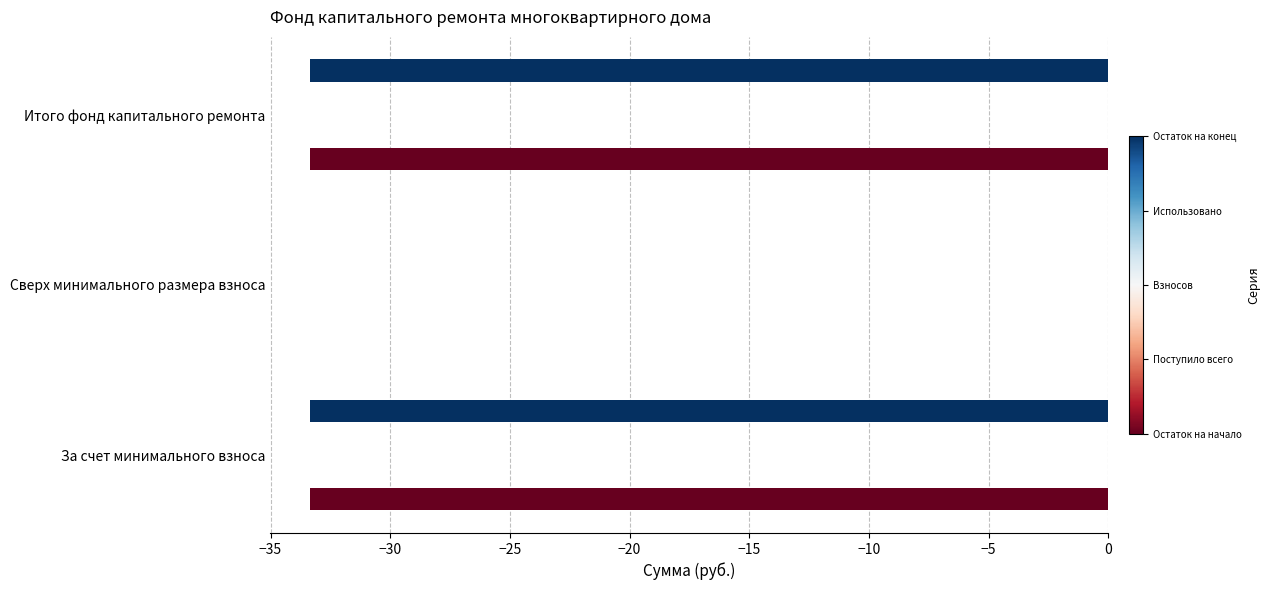

Is it true that Остаток на конец equals -48.6 at За счет минимального взноса?

False